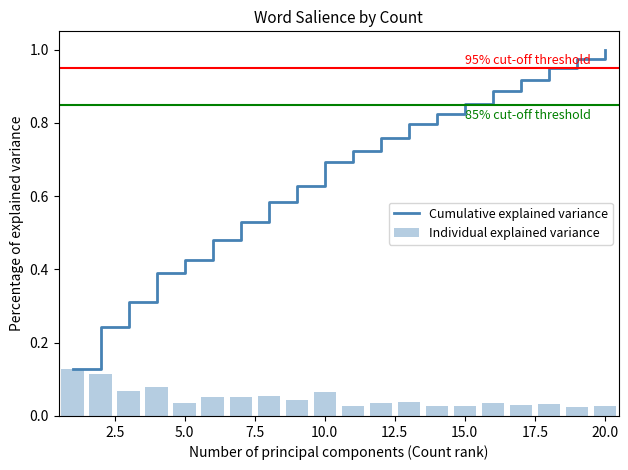

How many Individual explained variance values are between 0 and 1?

20